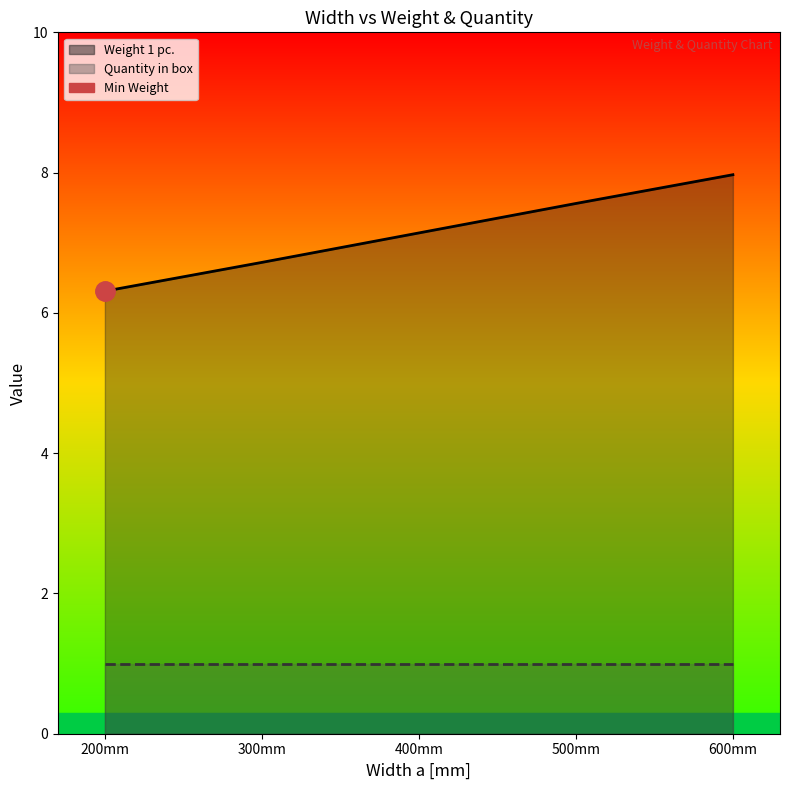

What is the sum of the values at 200mm and 500mm?

13.9